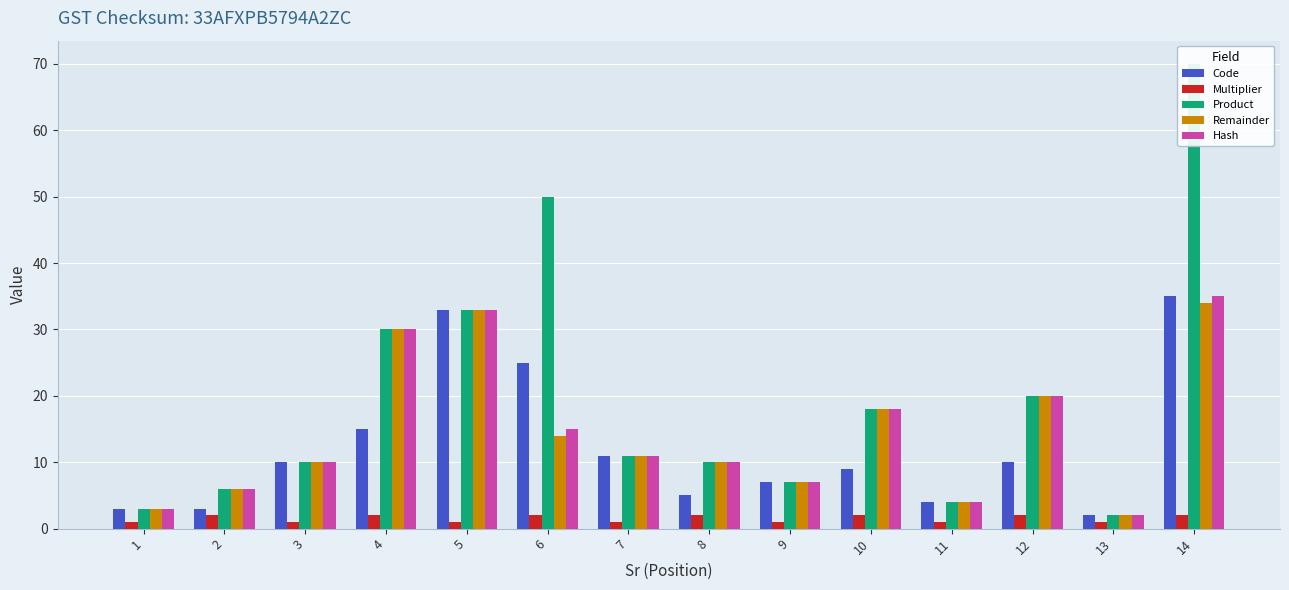

Are the bars grouped side by side (vs. stacked)?

Yes